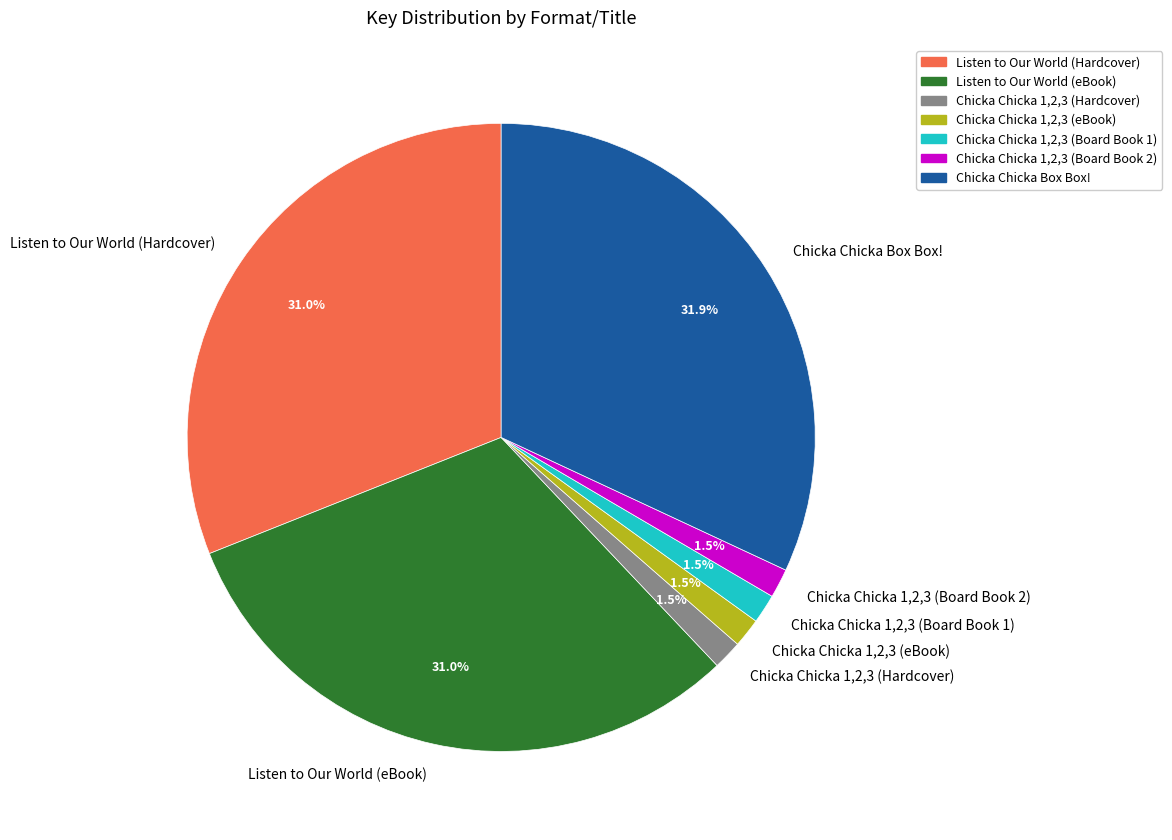

Which slice is the largest?

Chicka Chicka Box Box!